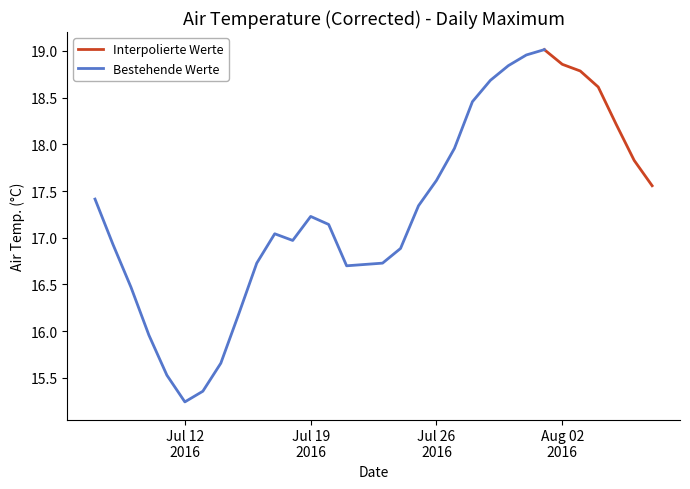

What is the value of the 28th point from the left?

18.8